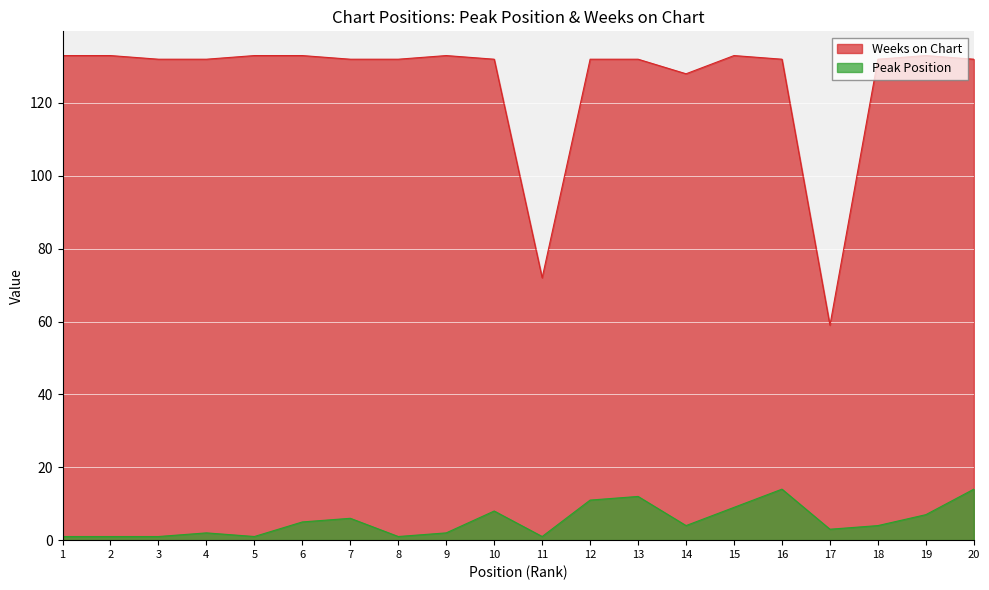

In Peak Position, how many points are higher than both neighbors (excluding endpoints)?

5